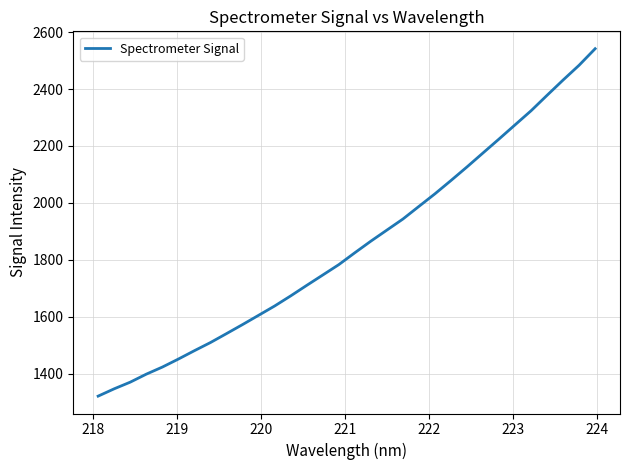

Does the chart have visible grid lines?

Yes